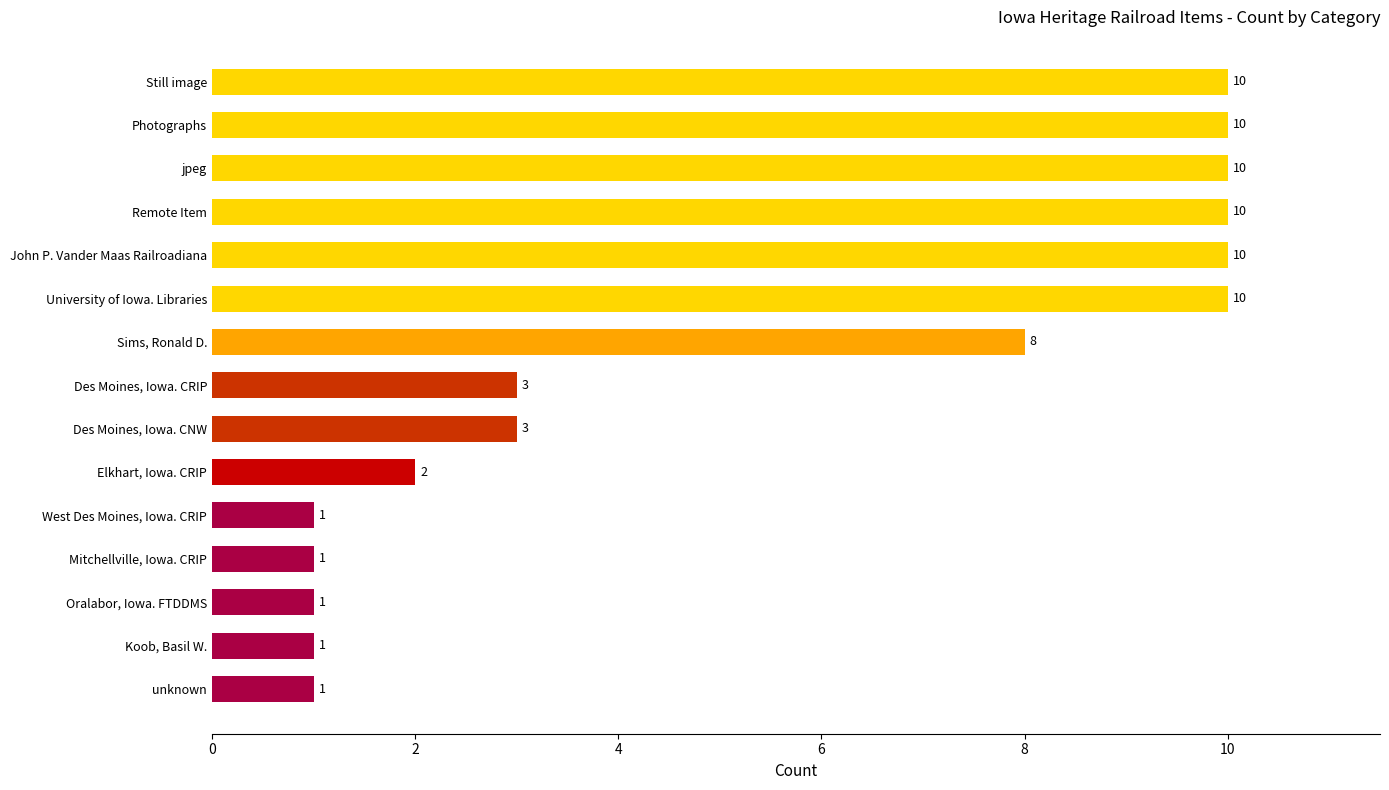

Count the number of data series in this chart.

1